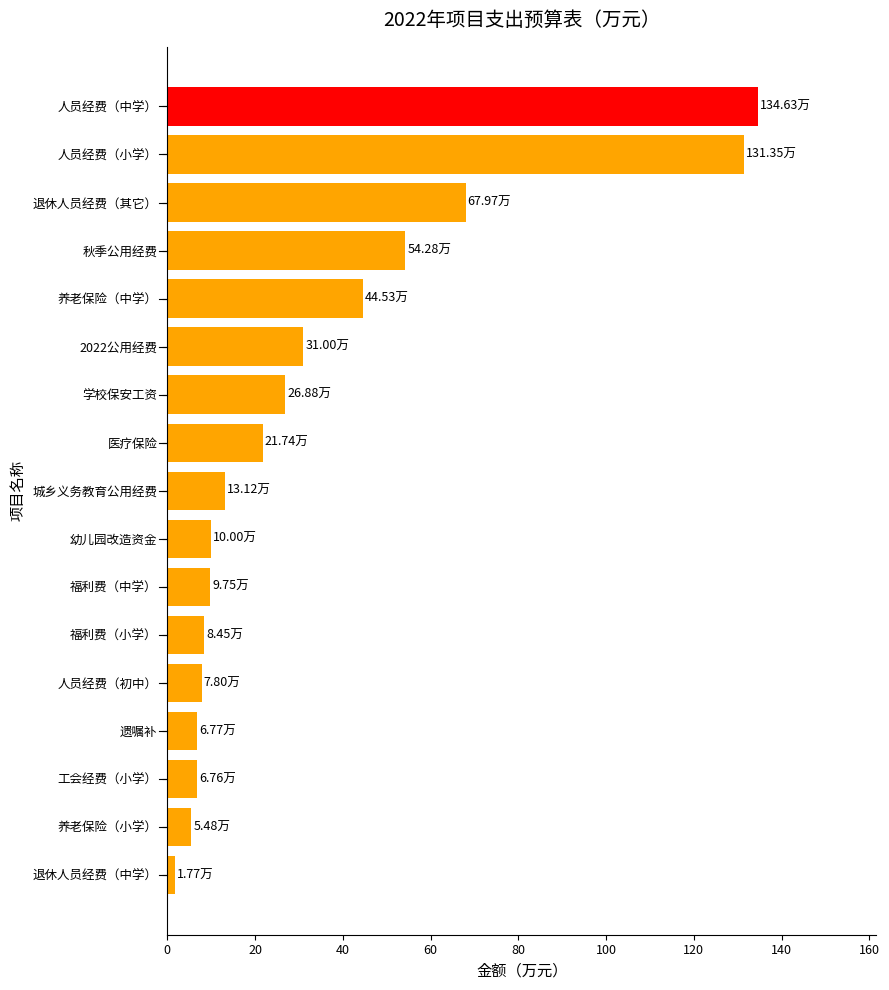

Count the number of values greater than 13.

9